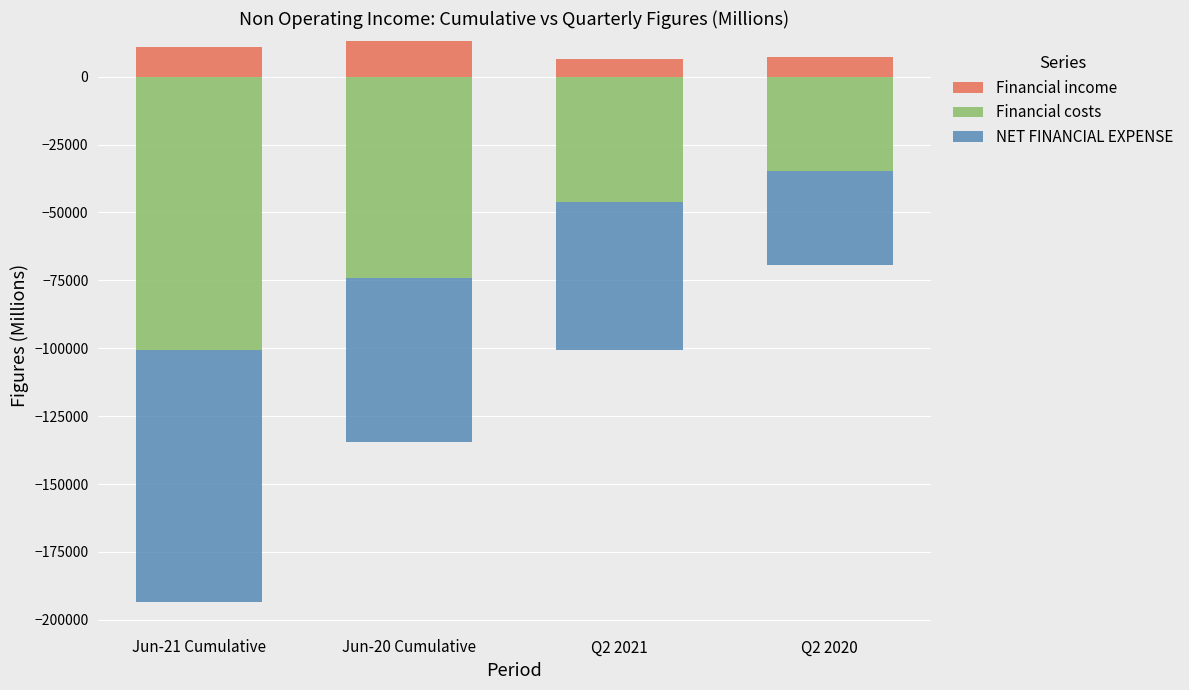

What position from the right is Jun-20 Cumulative?

3